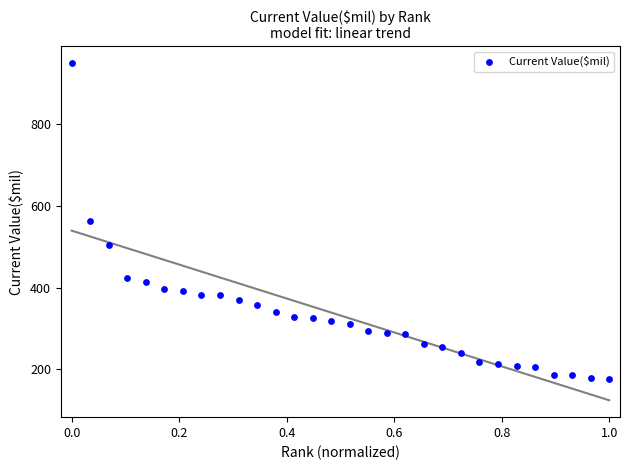

What is the range of Y values (max minus min)?

774